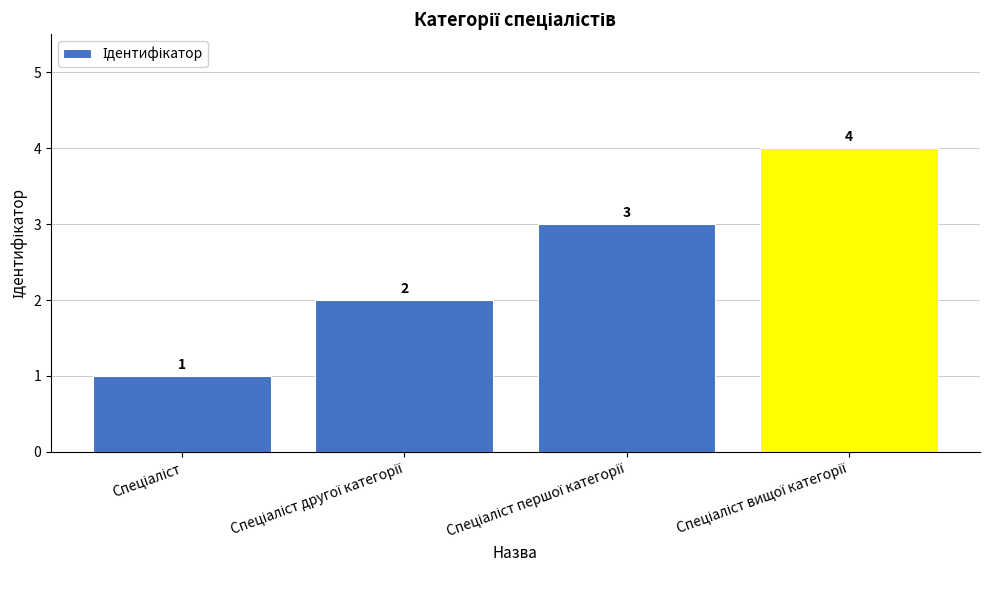

Does the chart contain any negative values?

No